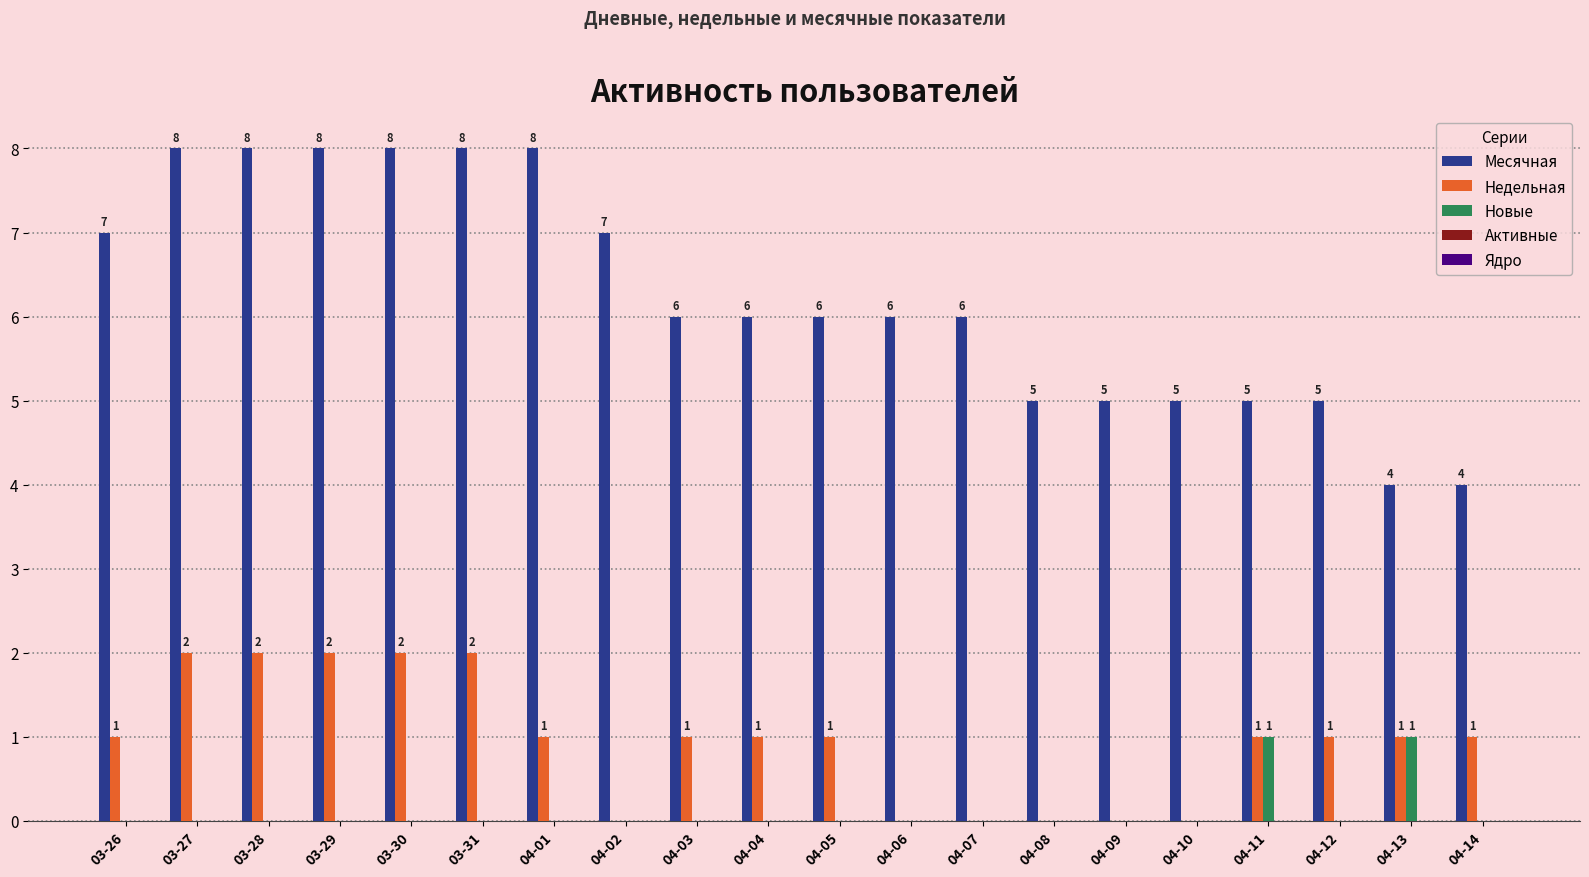

Which series changed the most between 03-27 and 04-10?

Месячная